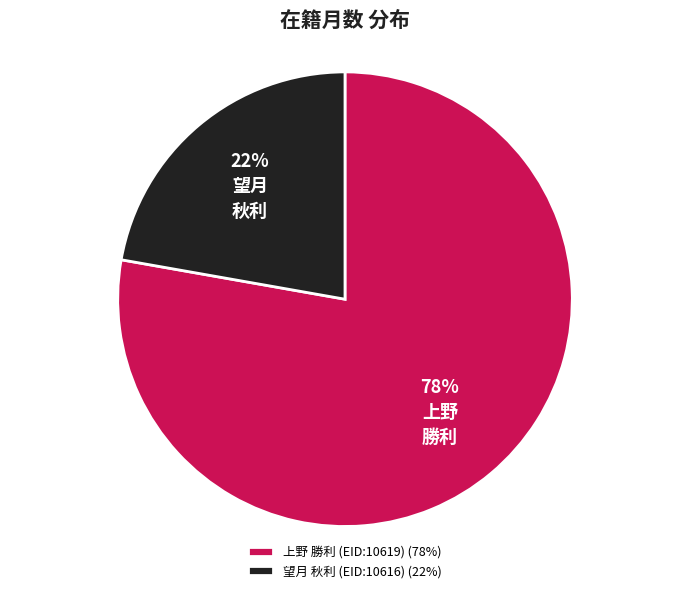

Combined, do 望月 秋利 (EID:10616) and 上野 勝利 (EID:10619) account for over 50%?

Yes